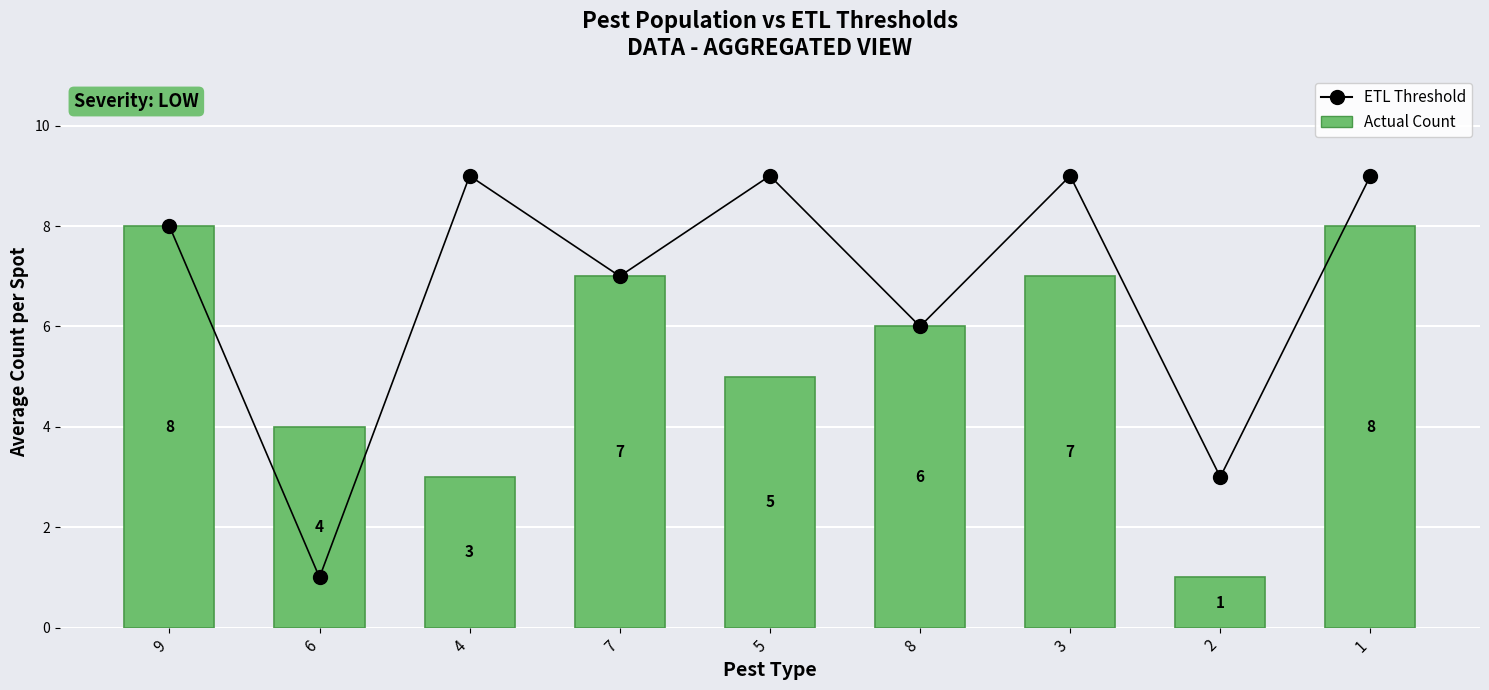

What is the difference between the highest and lowest values at 1?

1